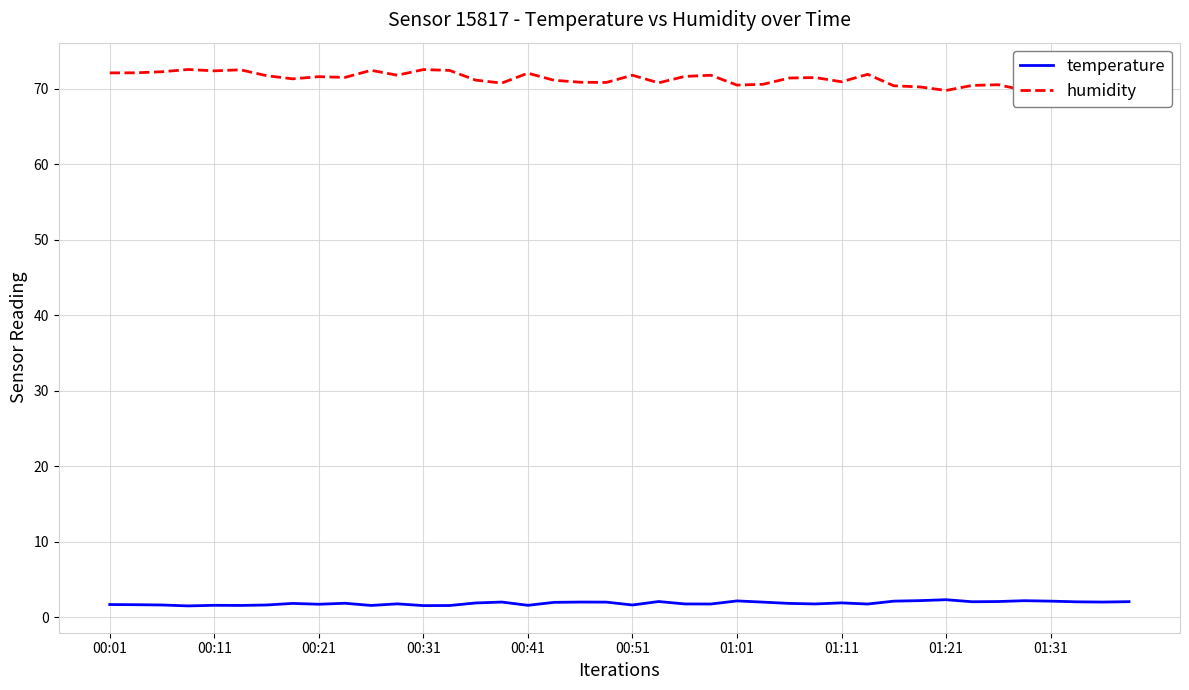

What is the highest value of the humidity series?

72.6